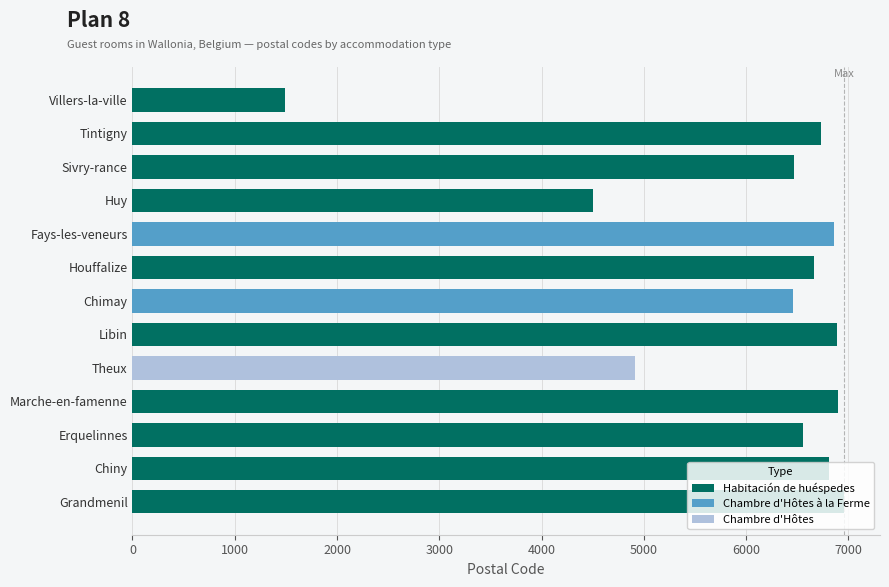

What is the smallest value displayed?

1495